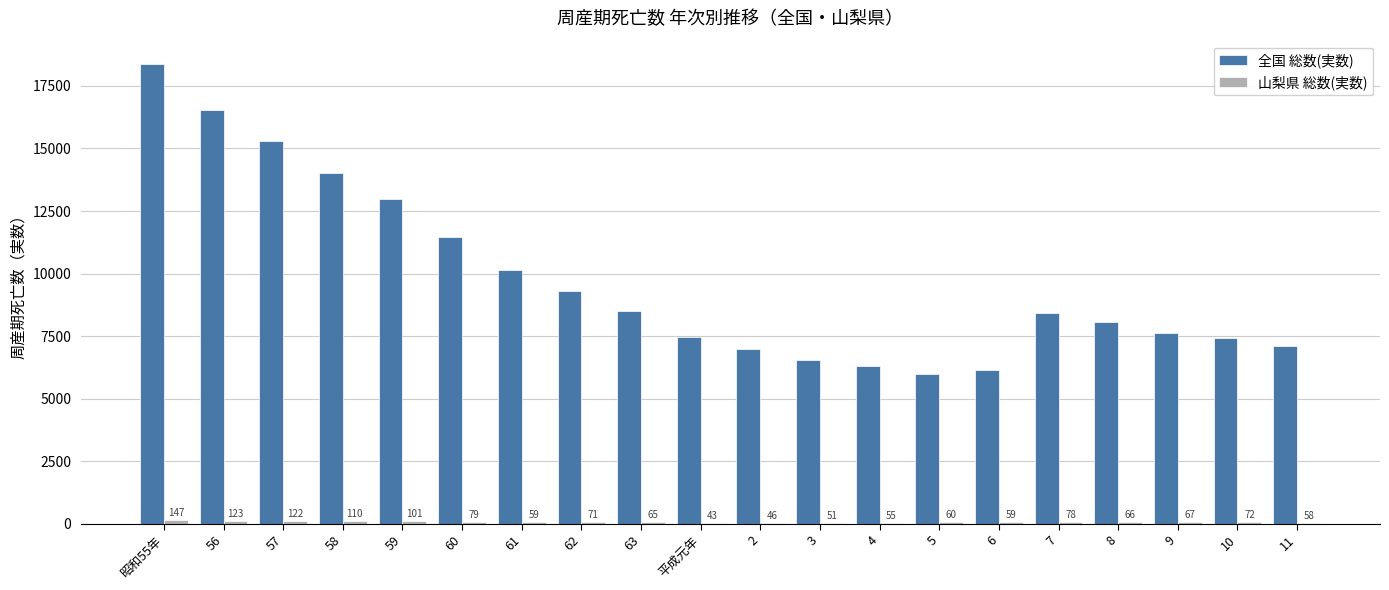

True or false: 全国 総数(実数) has a value of 6134 at 6.

True